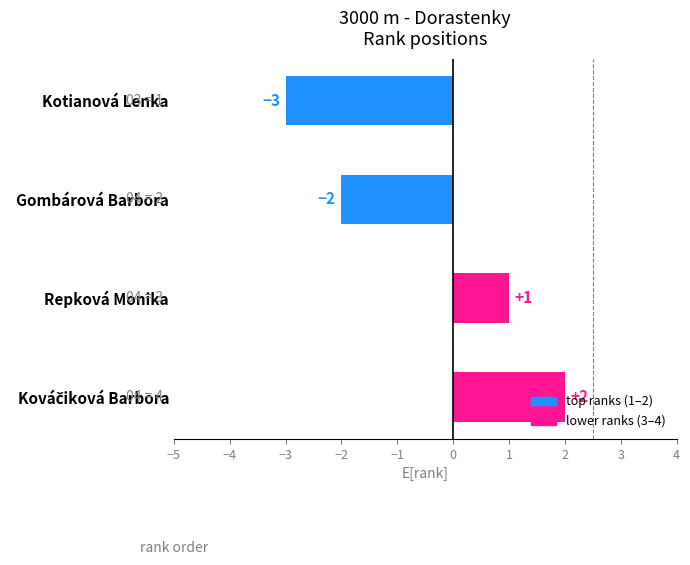

What is the change in value from Kotianová Lenka to Repková Monika?

+4